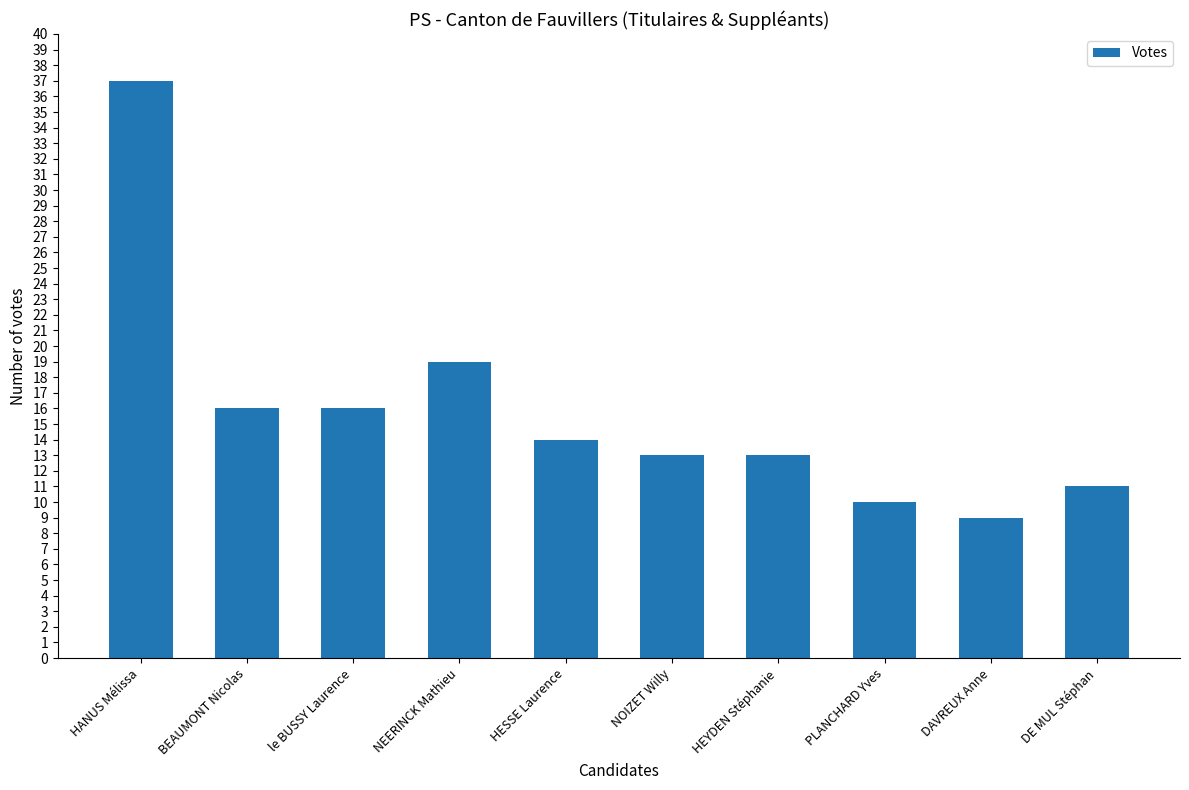

What is the approximate value at HEYDEN Stéphanie, to the nearest 5?

15